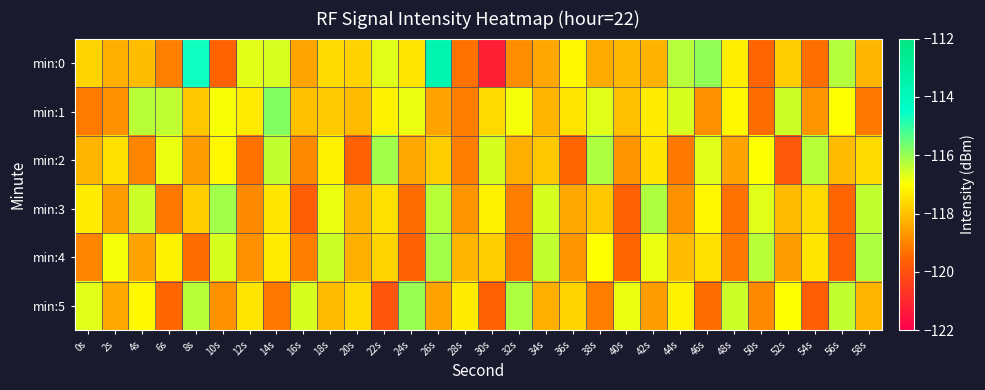

Reading left to right, extract all data points from this chart.

min:0: 0s=-117.7	2s=-118.3	4s=-118.1	6s=-119.1	8s=-114.6	10s=-119.5	12s=-116.7	14s=-116.6	16s=-118.5	18s=-117.6	20s=-117.7	22s=-116.7	24s=-117.4	26s=-113.5	28s=-119.3	30s=-121.2	32s=-118.8	34s=-118.4	36s=-117.1	38s=-118.4	40s=-118.2	42s=-118.2	44s=-116.3	46s=-115.9	48s=-117.3	50s=-119.5	52s=-117.8	54s=-119.3	56s=-116.3	58s=-118.2
min:1: 0s=-119.1	2s=-118.8	4s=-116.3	6s=-116.4	8s=-117.9	10s=-116.9	12s=-117.3	14s=-115.8	16s=-118.0	18s=-117.8	20s=-118.1	22s=-117.2	24s=-116.8	26s=-118.5	28s=-119.1	30s=-117.6	32s=-116.9	34s=-118.2	36s=-117.4	38s=-116.7	40s=-118.0	42s=-117.3	44s=-116.6	46s=-118.8	48s=-117.1	50s=-119.4	52s=-116.5	54s=-118.7	56s=-117.0	58s=-119.2
min:2: 0s=-118.2	2s=-117.5	4s=-119.0	6s=-116.8	8s=-118.6	10s=-117.1	12s=-119.3	14s=-116.4	16s=-118.9	18s=-117.2	20s=-119.6	22s=-116.1	24s=-118.4	26s=-117.8	28s=-119.1	30s=-116.6	32s=-118.3	34s=-117.9	36s=-119.5	38s=-116.2	40s=-118.7	42s=-117.4	44s=-119.2	46s=-116.7	48s=-118.5	50s=-117.0	52s=-119.8	54s=-116.3	56s=-118.1	58s=-117.6
min:3: 0s=-117.3	2s=-118.6	4s=-116.5	6s=-119.2	8s=-117.8	10s=-116.1	12s=-118.9	14s=-117.4	16s=-119.7	18s=-116.8	20s=-118.2	22s=-117.5	24s=-119.4	26s=-116.3	28s=-118.7	30s=-117.2	32s=-119.1	34s=-116.6	36s=-118.4	38s=-117.9	40s=-119.6	42s=-116.2	44s=-118.8	46s=-117.1	48s=-119.3	50s=-116.7	52s=-118.1	54s=-117.6	56s=-119.5	58s=-116.4
min:4: 0s=-119.0	2s=-116.9	4s=-118.5	6s=-117.2	8s=-119.4	10s=-116.6	12s=-118.8	14s=-117.3	16s=-119.1	18s=-116.5	20s=-118.3	22s=-117.7	24s=-119.6	26s=-116.1	28s=-118.2	30s=-117.8	32s=-119.3	34s=-116.4	36s=-118.7	38s=-117.0	40s=-119.5	42s=-116.8	44s=-118.1	46s=-117.5	48s=-119.2	50s=-116.3	52s=-118.6	54s=-117.4	56s=-119.7	58s=-116.2
min:5: 0s=-116.7	2s=-118.4	4s=-117.1	6s=-119.5	8s=-116.3	10s=-118.8	12s=-117.4	14s=-119.2	16s=-116.6	18s=-118.1	20s=-117.6	22s=-119.9	24s=-116.0	26s=-118.5	28s=-117.3	30s=-119.6	32s=-116.2	34s=-118.3	36s=-117.7	38s=-119.1	40s=-116.8	42s=-118.6	44s=-117.2	46s=-119.4	48s=-116.5	50s=-118.9	52s=-117.0	54s=-119.7	56s=-116.4	58s=-118.2